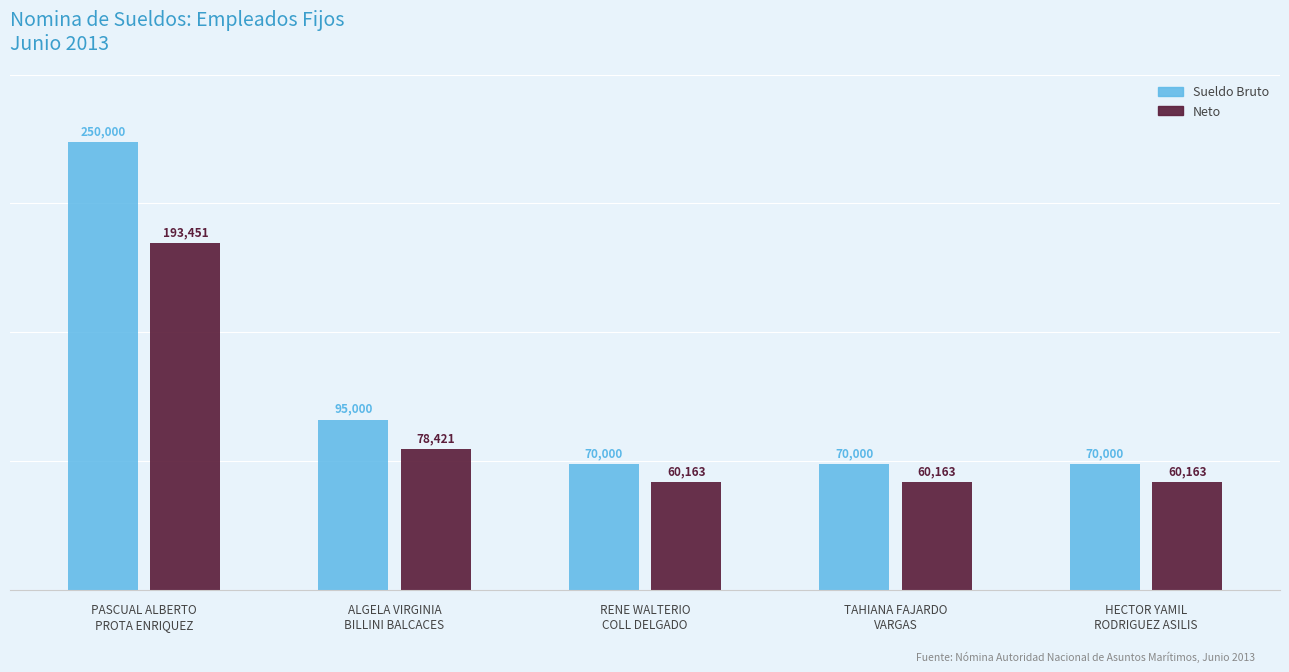

What is the minimum value shown in the chart?

60164.0